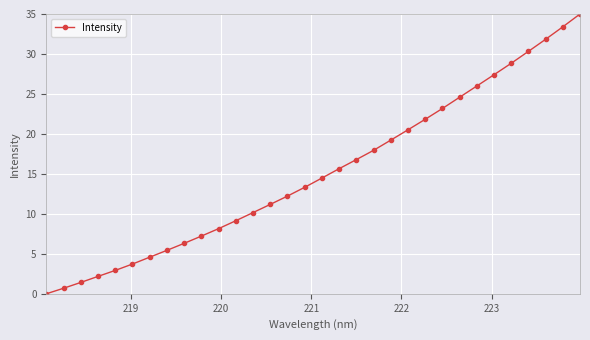

True or false: the data has more than 2 interior local peaks.

False